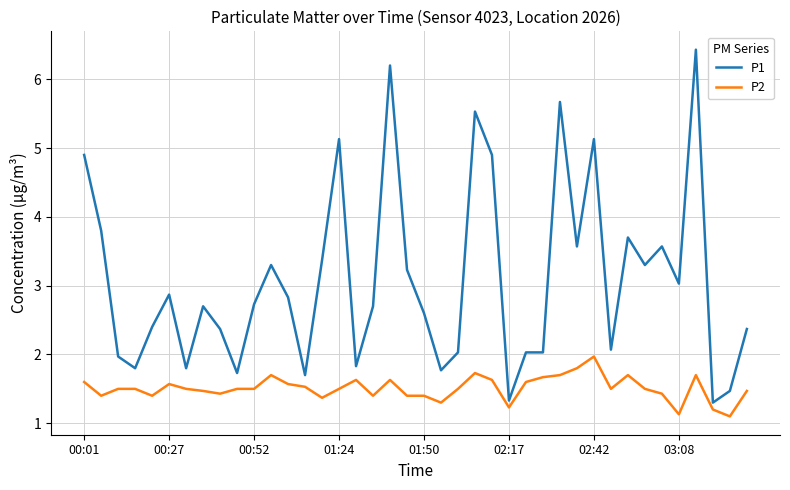

What is the minimum value shown in the chart?

1.1